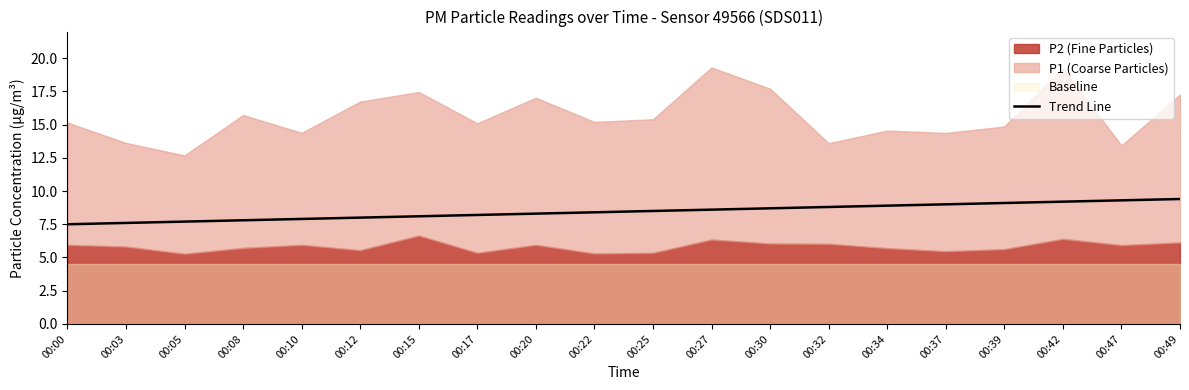

Which has a higher value, 00:37 or 00:32?

00:37